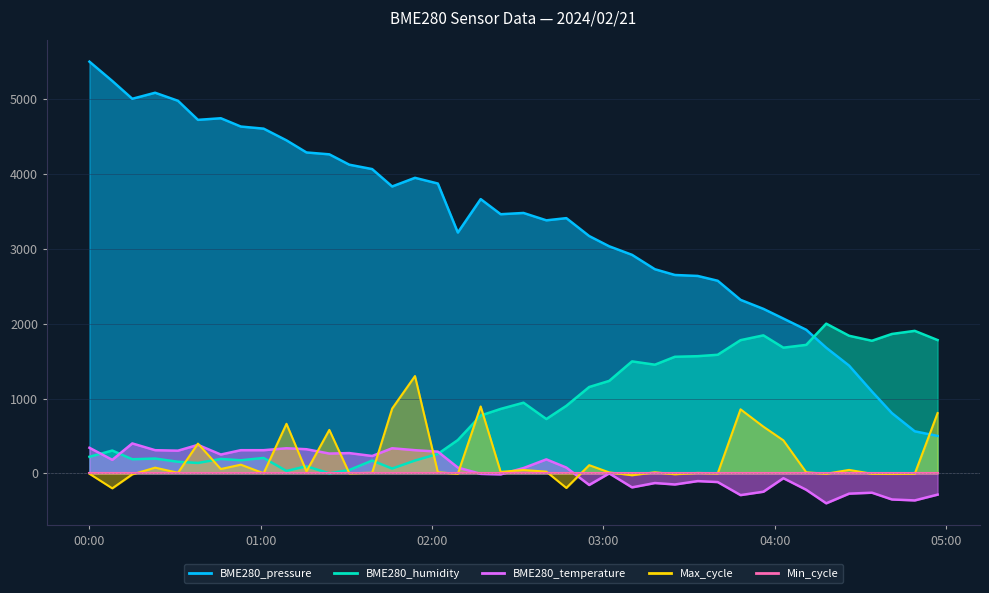

What is the difference between the second highest and minimum values in the BME280_humidity series?

1903.7